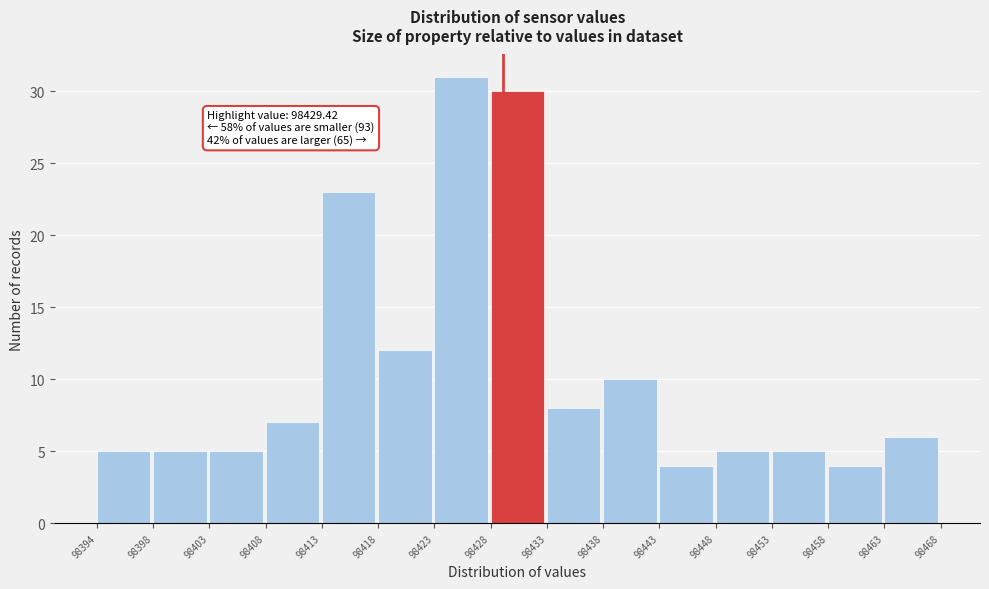

Over which range of the x-axis is the bar tallest?

98423 to 98428